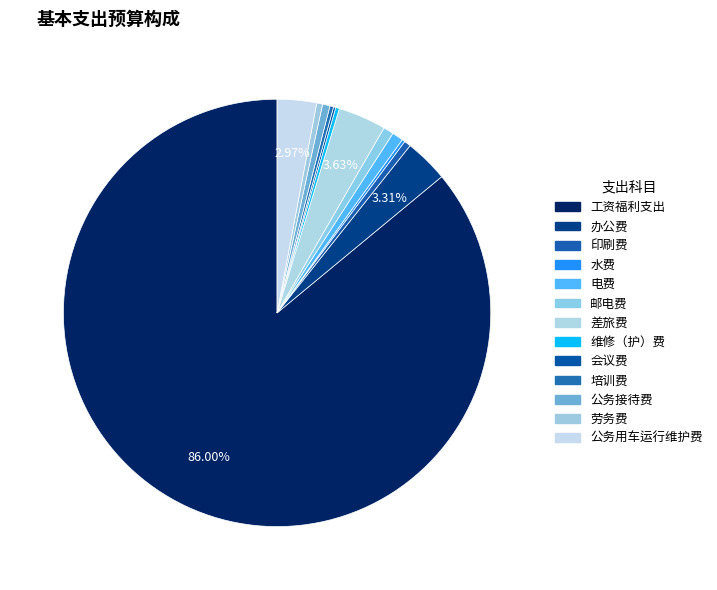

Which category accounts for the majority?

工资福利支出